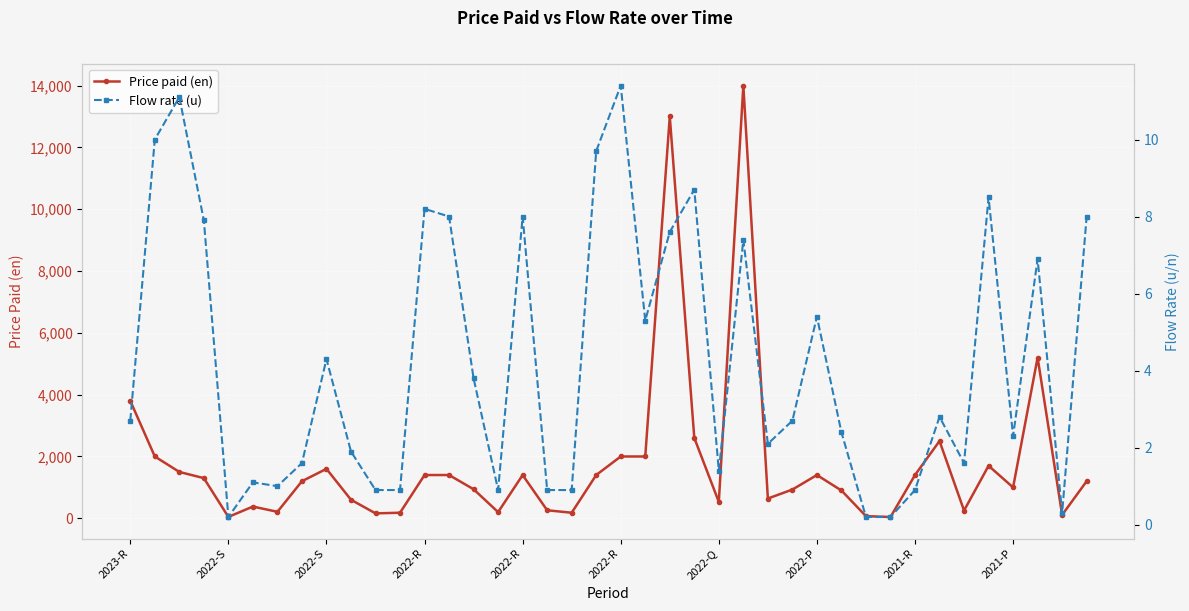

Which series has the largest range (max minus min)?

Price paid (en)